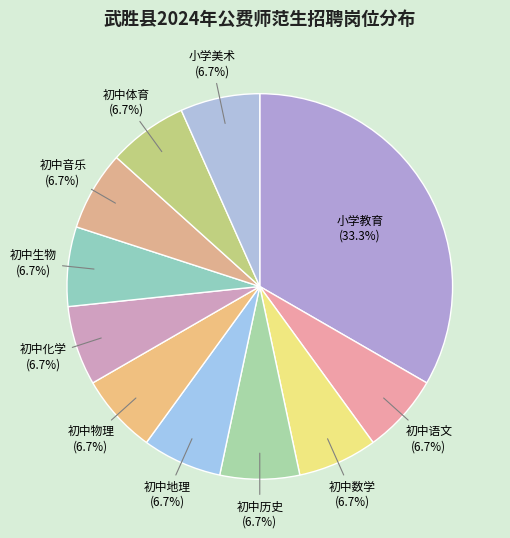

How many segments does this pie chart have?

11